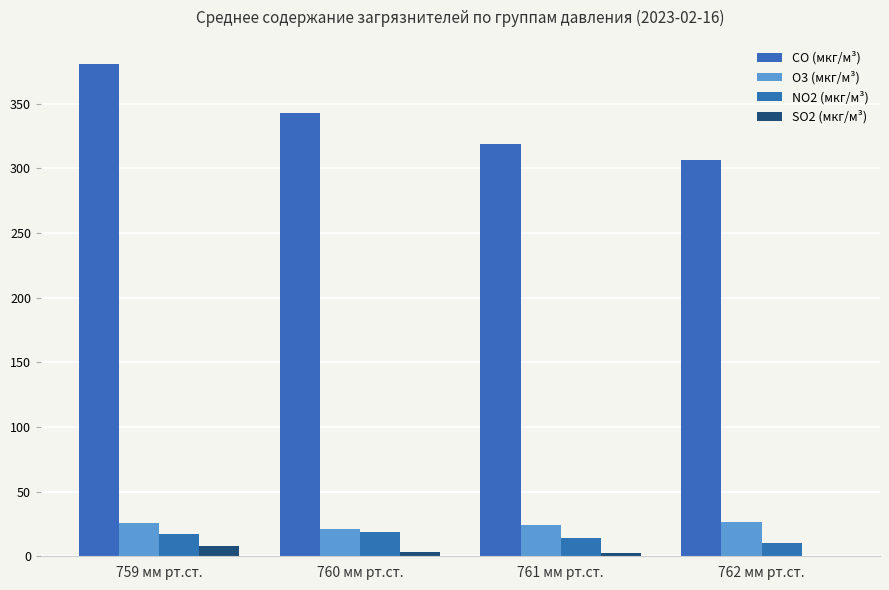

Is the value of SO2 (мкг/м³) at 761 мм рт.ст. greater than the value of CO (мкг/м³) at 760 мм рт.ст.?

No